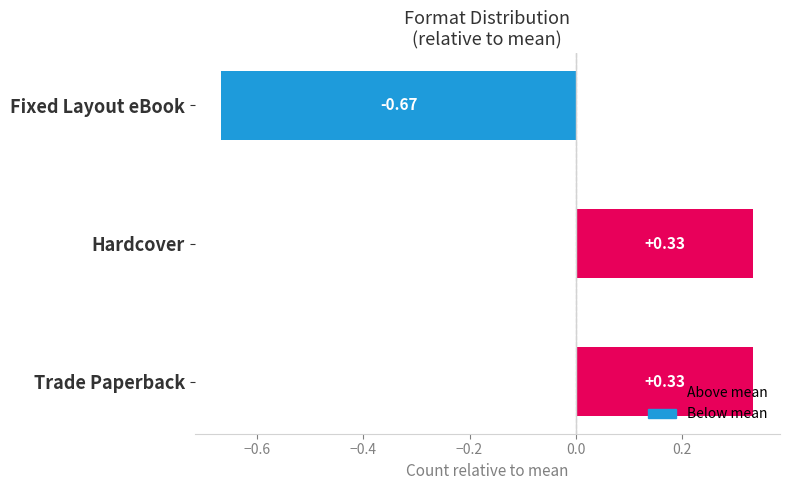

Which label corresponds to the smallest value in the chart?

Fixed Layout eBook